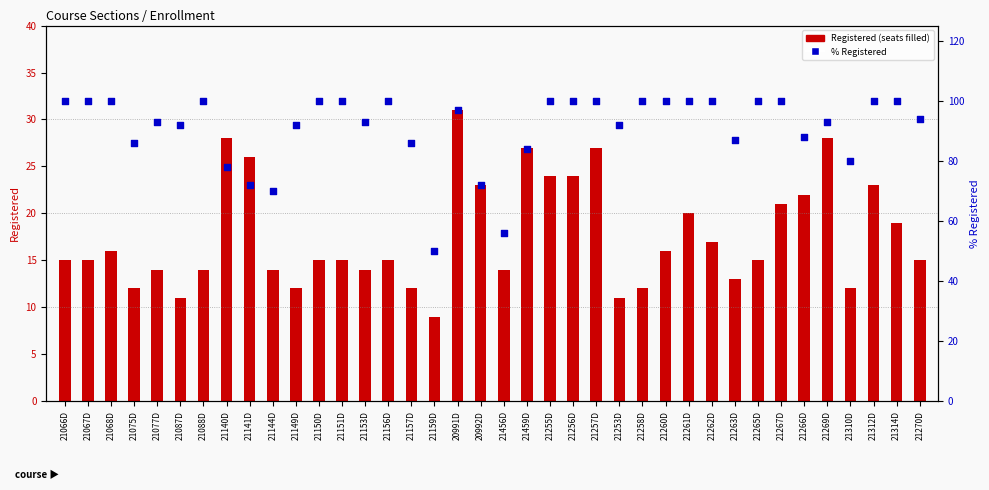

At which category is the sum across all series the highest?

20991D